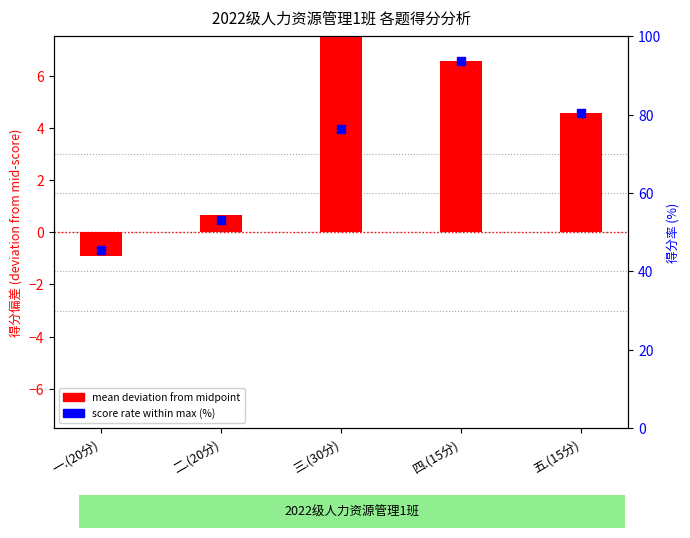

What is the total value across all series at 五.(15分)?

84.9